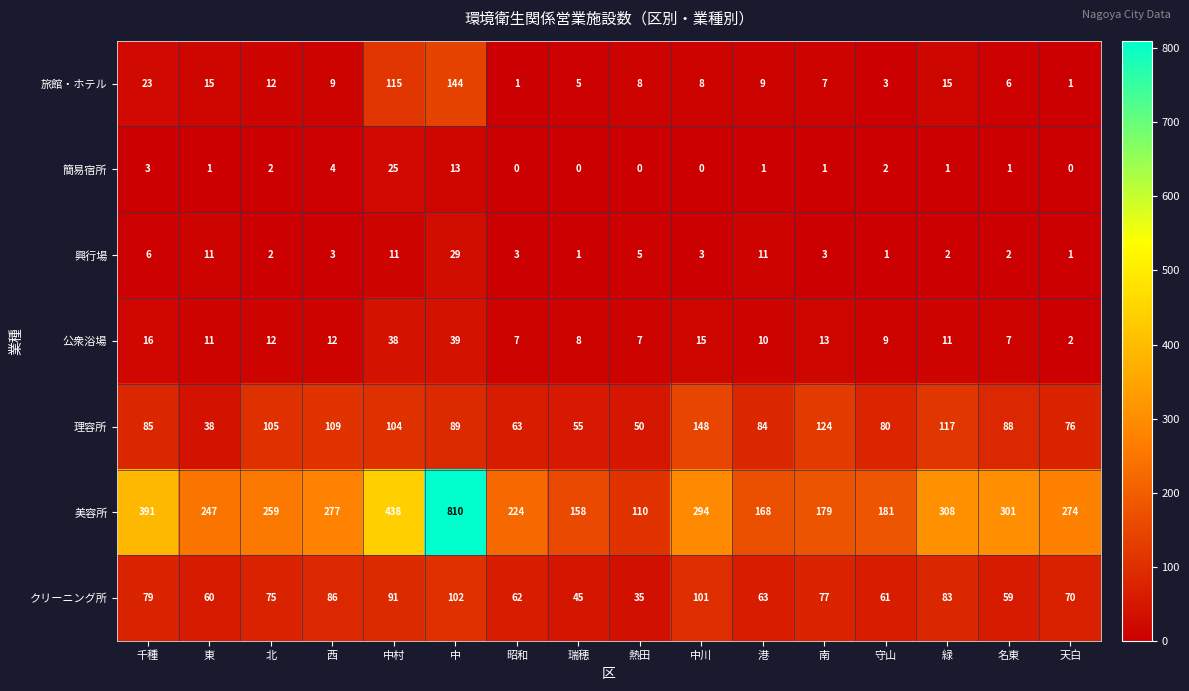

What is the maximum value for 美容所?

810